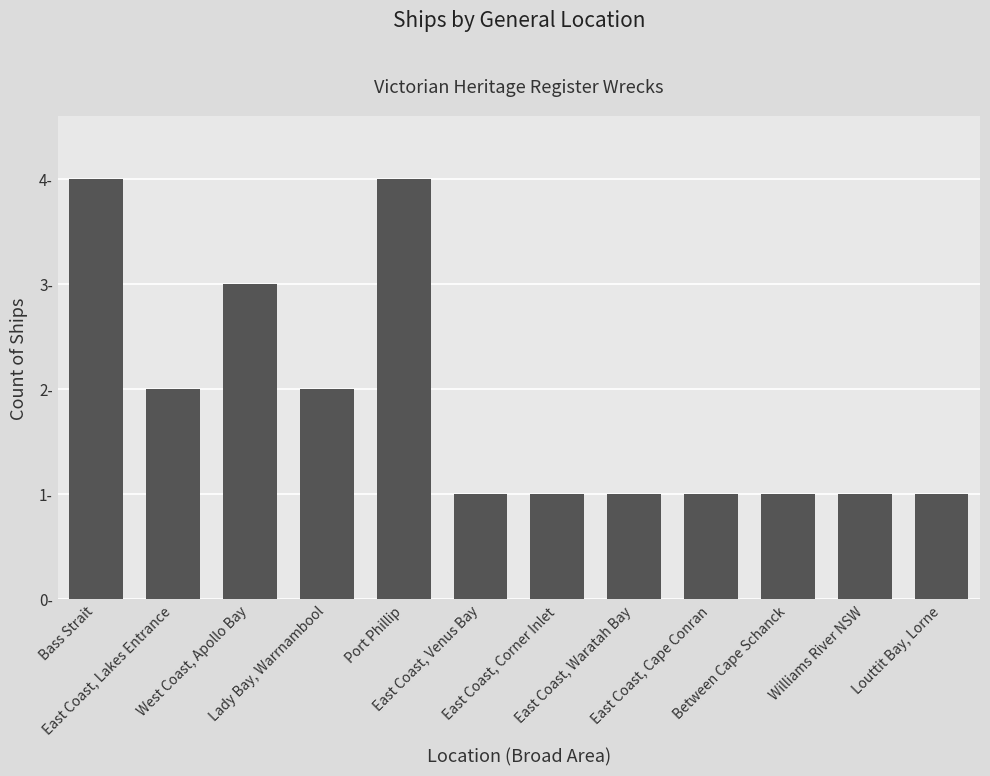

Does the chart contain any negative values?

No